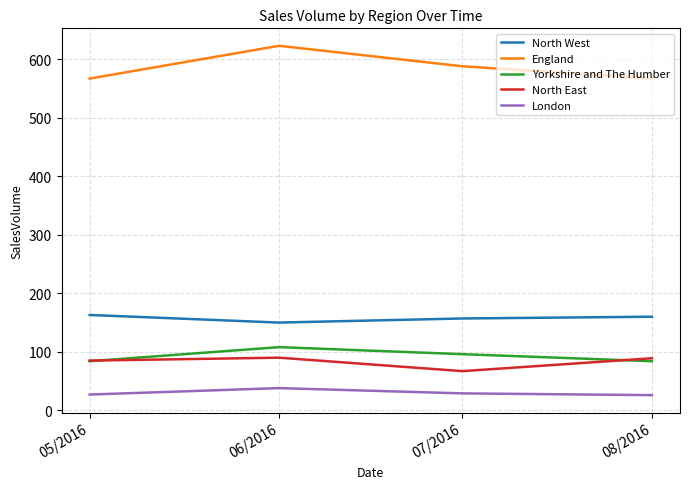

At 07/2016, list the series in order from largest to smallest.

England, North West, Yorkshire and The Humber, North East, London